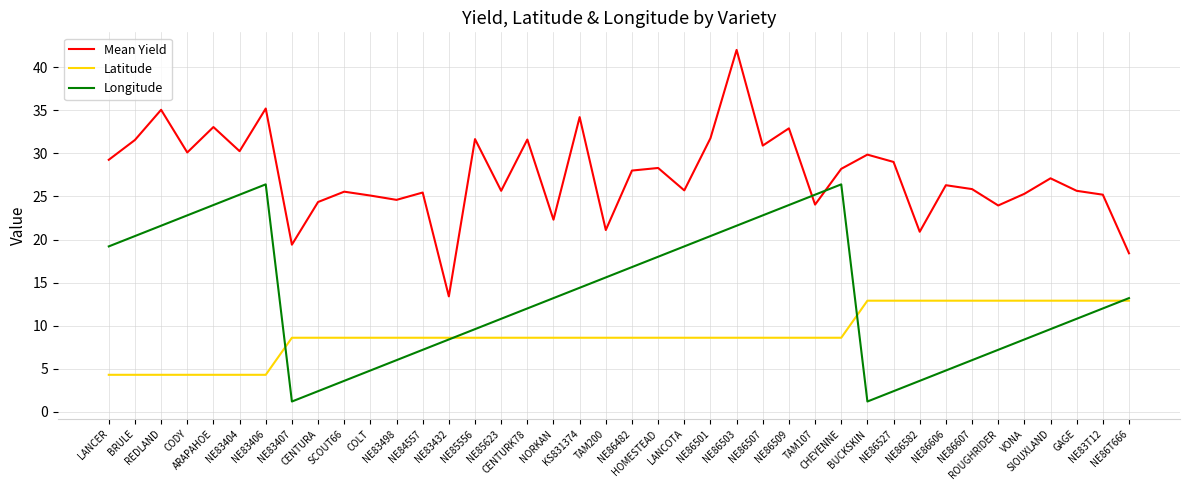

True or false: Longitude has a value of 4.8 at NE86606.

True